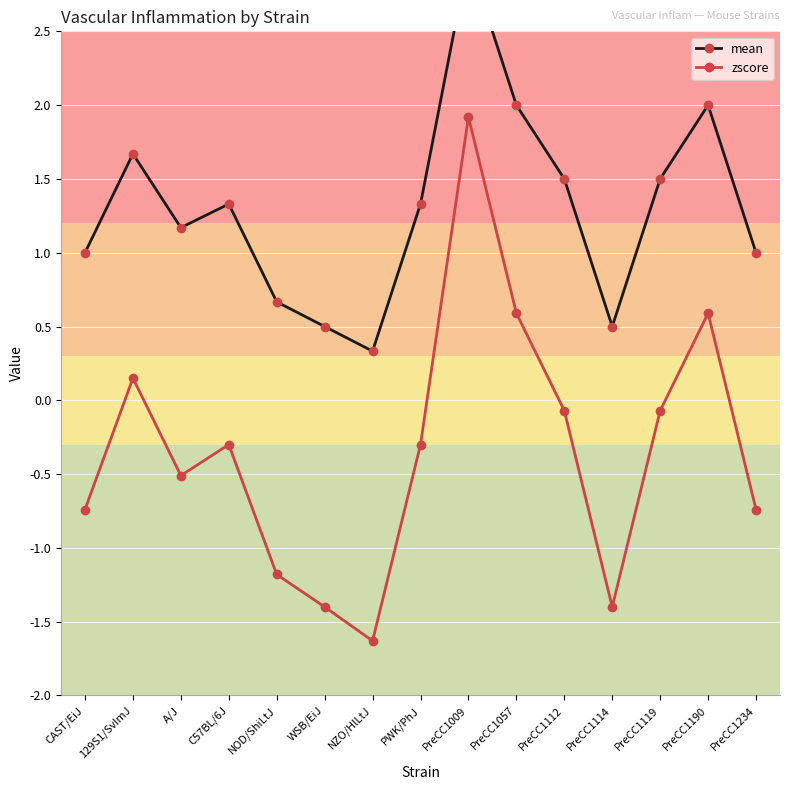

Is it true that mean equals 0.8 at PreCC1114?

False